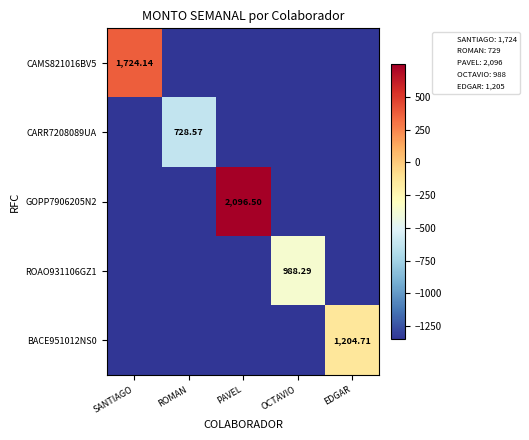

Read the CARR7208089UA value at OCTAVIO.

-1348.4